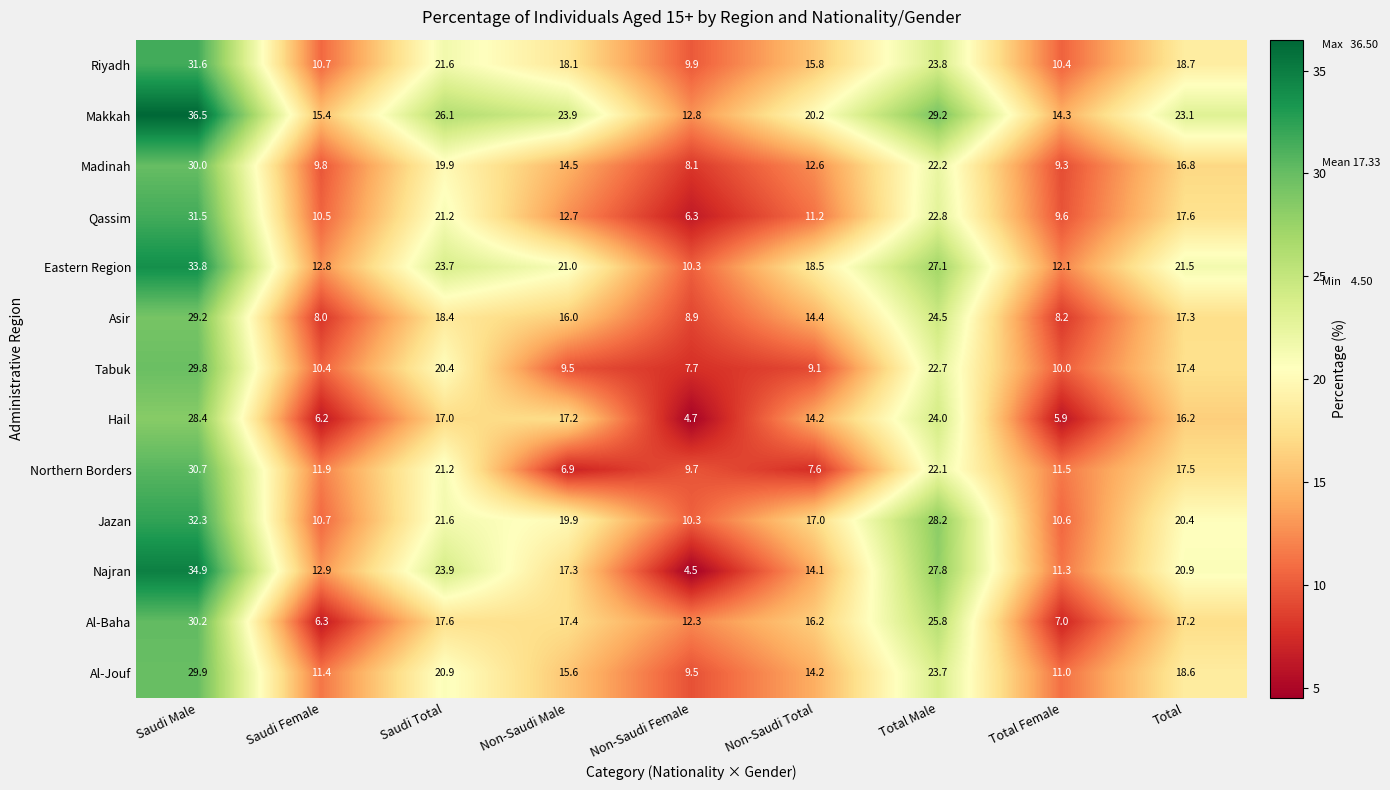

True or false: Northern Borders has a value of 1.4 at Non-Saudi Male.

False